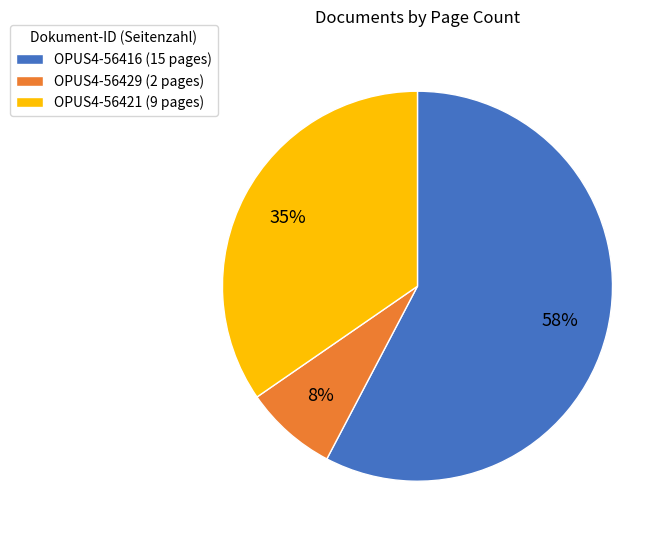

Is there a majority slice in this chart?

Yes